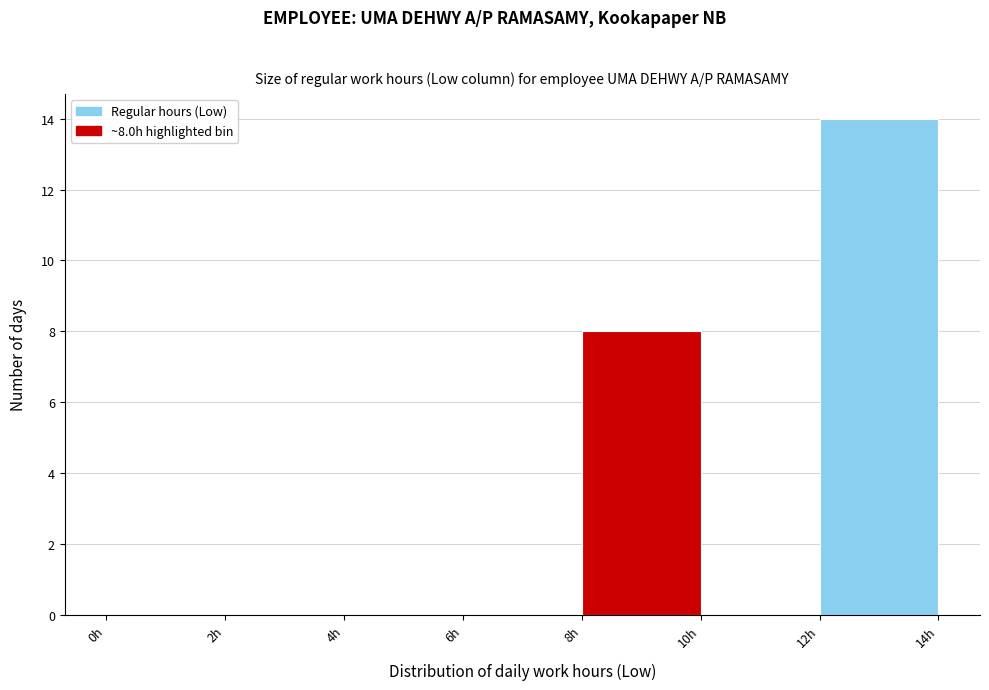

Which range on the x-axis has the tallest bar?

12 to 14